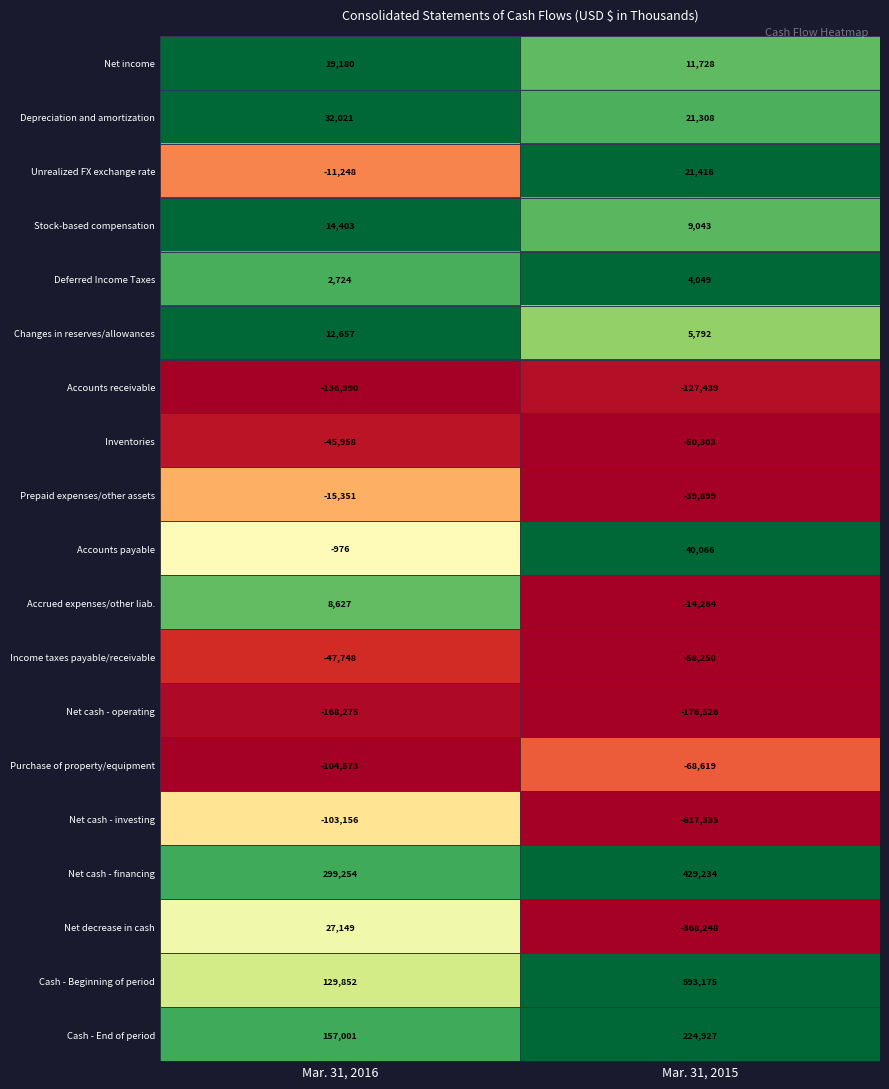

Rank the series at Mar. 31, 2015 from highest to lowest value.

Cash - Beginning of period, Net cash - financing, Cash - End of period, Accounts payable, Unrealized FX exchange rate, Depreciation and amortization, Net income, Stock-based compensation, Changes in reserves/allowances, Deferred Income Taxes, Accrued expenses/other liab., Prepaid expenses/other assets, Inventories, Income taxes payable/receivable, Purchase of property/equipment, Accounts receivable, Net cash - operating, Net decrease in cash, Net cash - investing